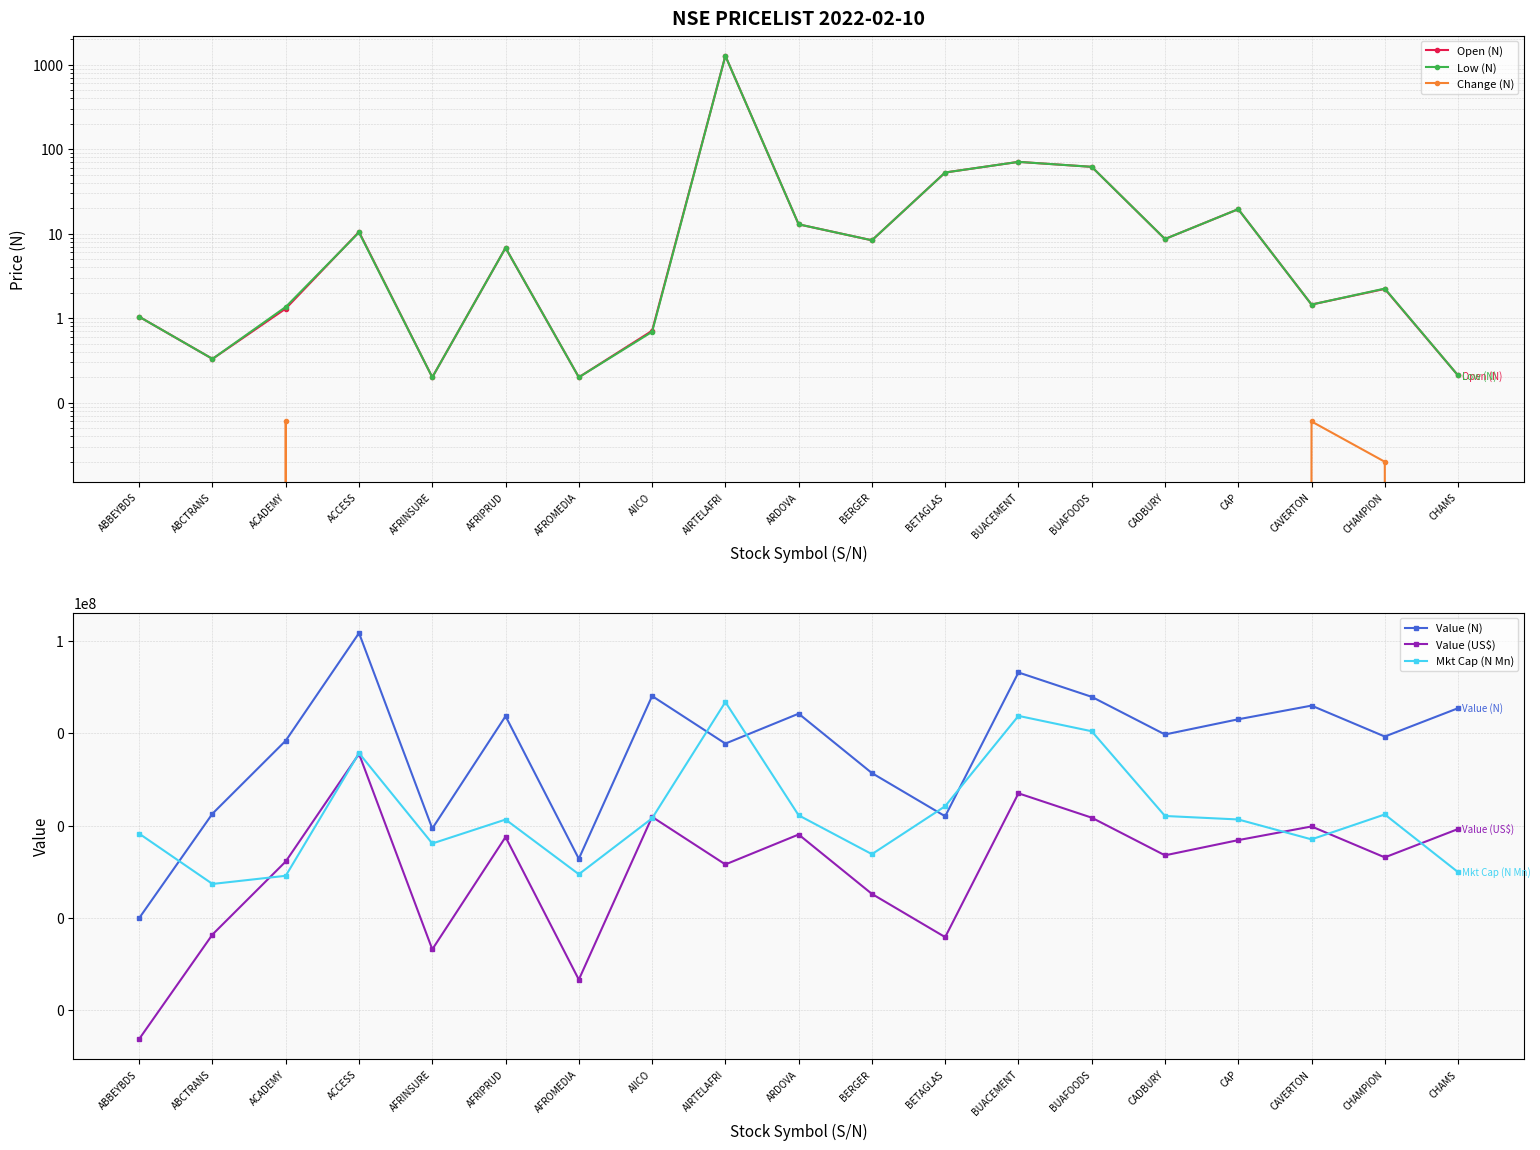

Reading left to right, what are all the values shown in this chart?

Open (N): 1.0	0.3	1.3	10.5	0.2	6.8	0.2	0.7	1271.0	12.9	8.3	53.0	70.8	61.8	8.7	19.5	1.4	2.2	0.2
Low (N): 1.0	0.3	1.4	10.3	0.2	6.8	0.2	0.7	1271.0	12.9	8.3	53.0	70.8	61.8	8.7	19.5	1.4	2.2	0.2
Change (N): 0.0	0.0	0.1	0.0	0.0	0.0	0.0	-0.0	0.0	0.0	0.0	0.0	0.0	0.0	0.0	0.0	0.1	0.0	0.0
Value (N): 100.0	18243.7	697400.7	149459440.3	8700.0	2360533.4	1920.0	6449953.0	601180.3	2674594.4	138213.3	16000.5	20894181.2	6194347.8	946758.9	2022023.8	3997337.8	855037.4	3515167.7
Value (US$): 0.2	44.0	1680.2	360082.5	21.0	5687.1	4.6	15539.4	1448.4	6443.7	333.0	38.5	50338.9	14923.6	2281.0	4871.5	9630.5	2060.0	8468.9
Mkt Cap (N Mn): 6720.0	547.0	822.5	373224.9	4117.0	13600.0	887.8	14471.3	4776610.6	16802.0	2420.0	26473.5	2395903.0	1112400.0	16246.5	13650.0	5059.3	17538.1	986.2